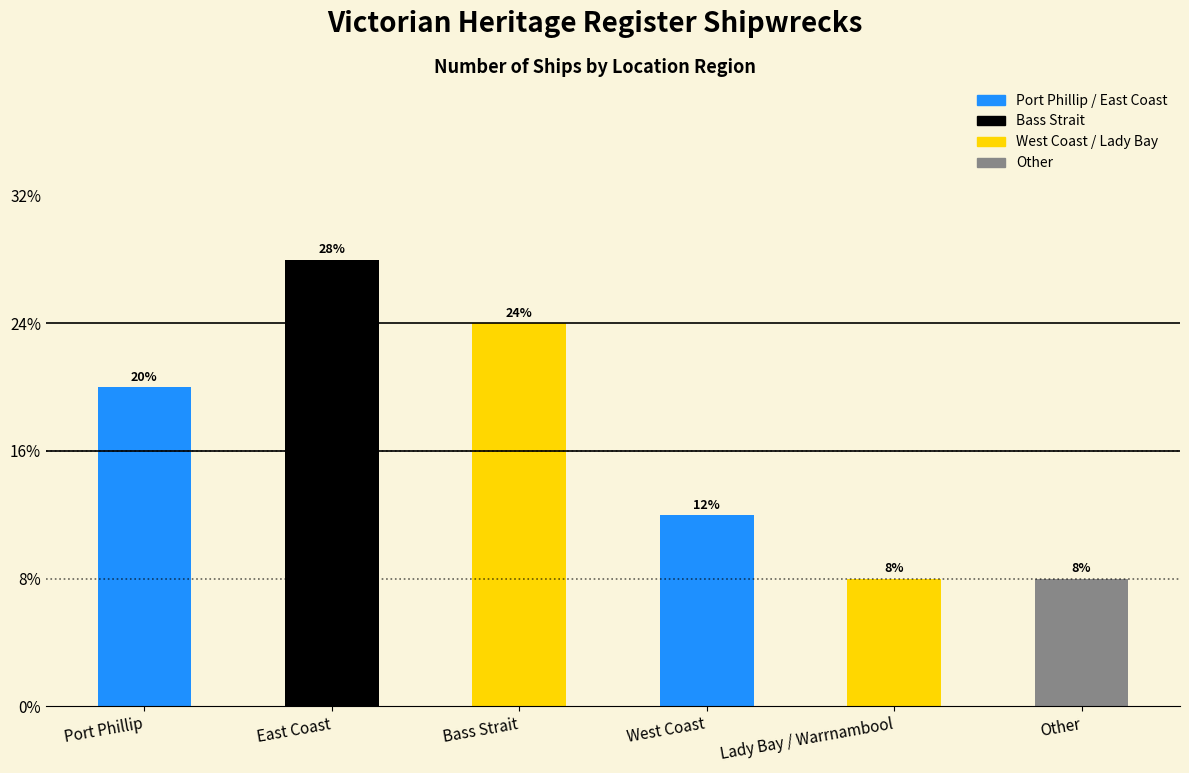

Does the chart contain any negative values?

No